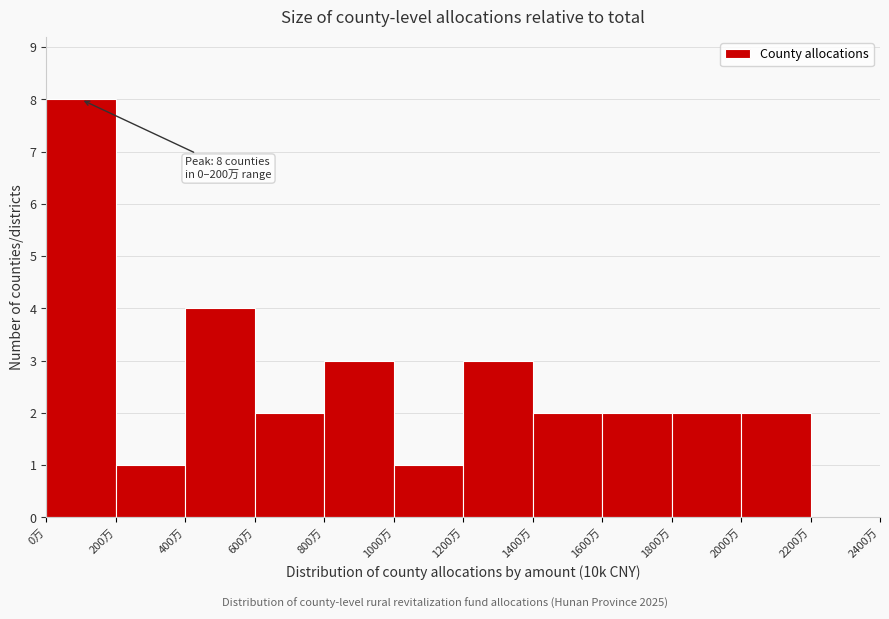

Over which range of the x-axis is the bar tallest?

0 to 200